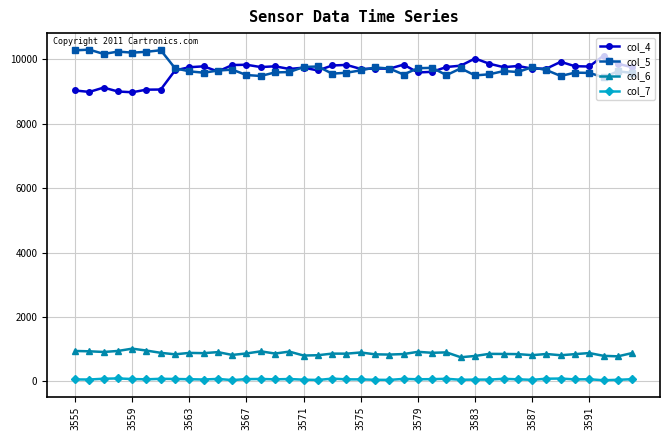

True or false: col_4 has more than 2 points higher than both neighbors.

True